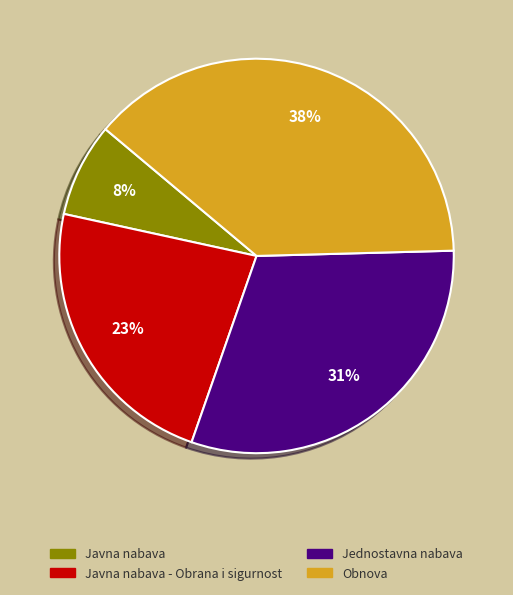

What percentage is the Obnova slice, to the nearest percent?

38%